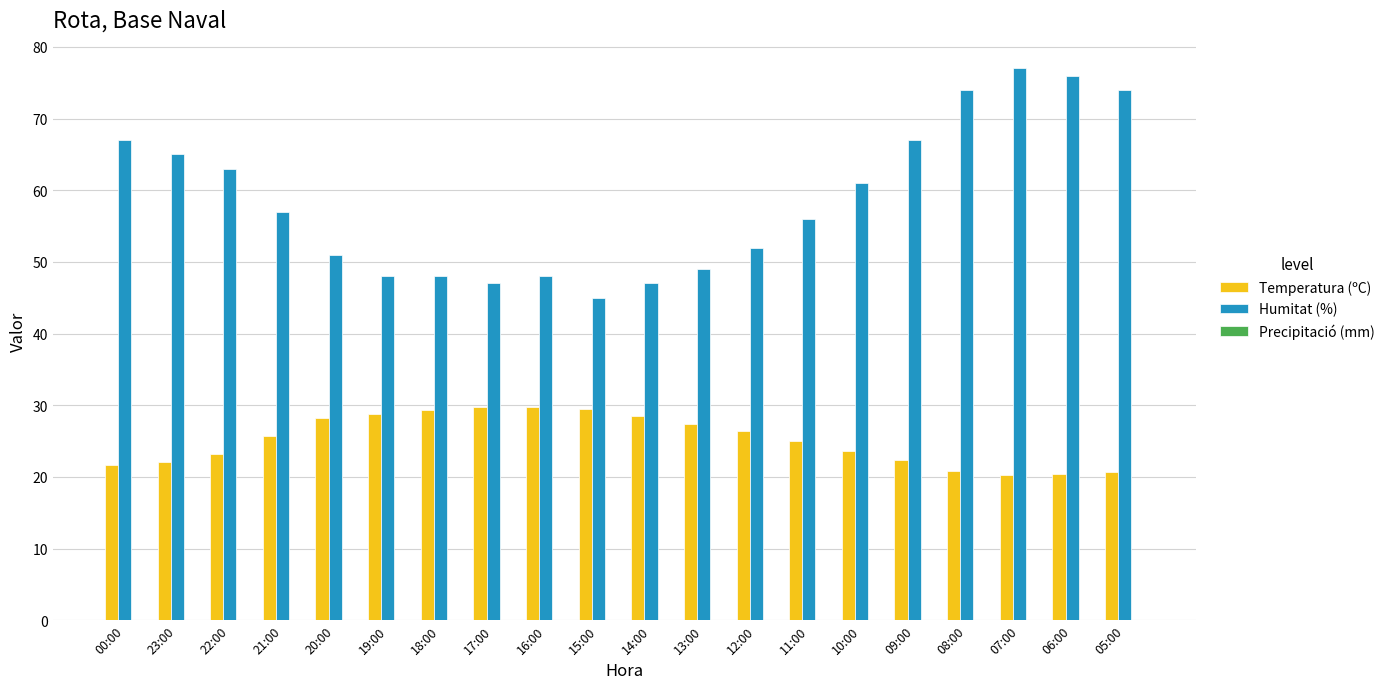

Which label corresponds to the largest value in the chart?

07:00